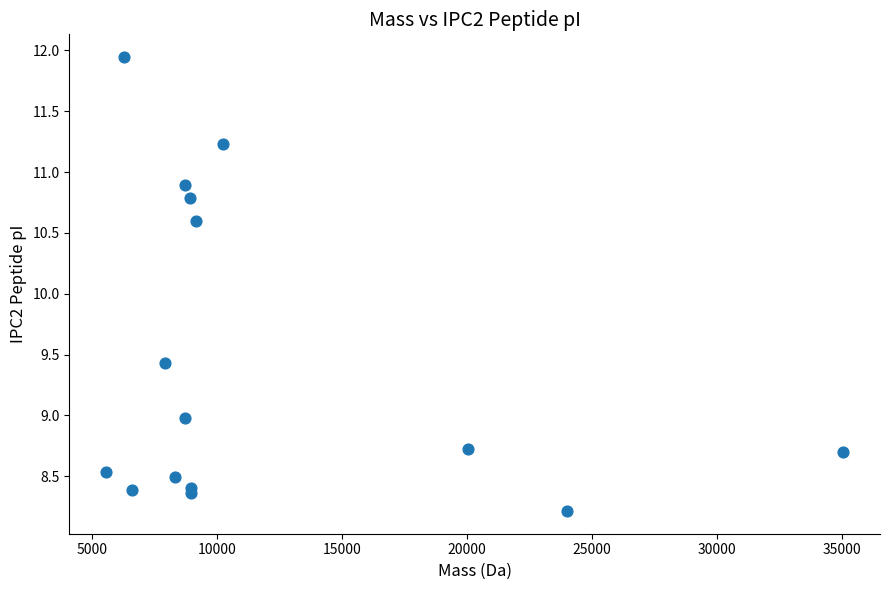

What is the range of X values (max minus min)?

29483.6